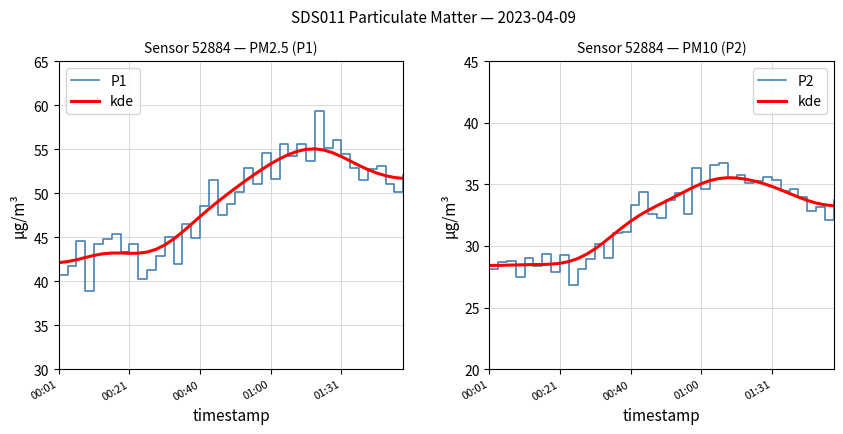

What position from the left is 18?

19